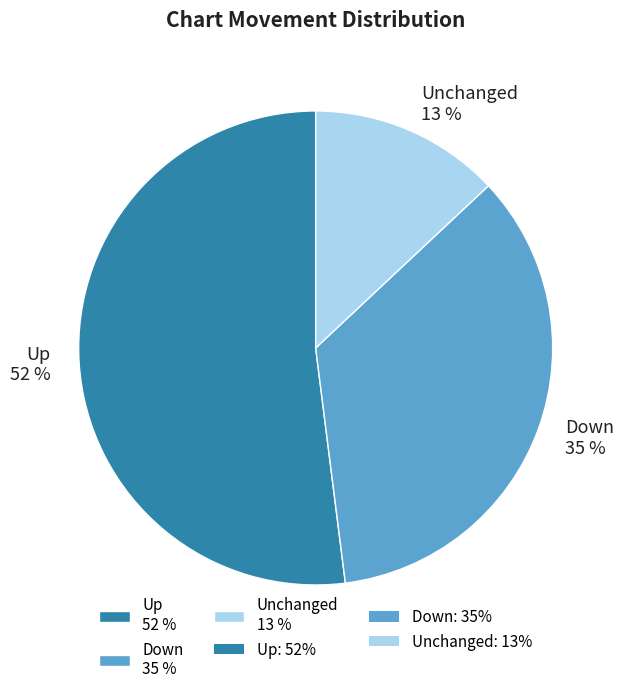

True or false: Unchanged 13 % accounts for 13% of the total.

True